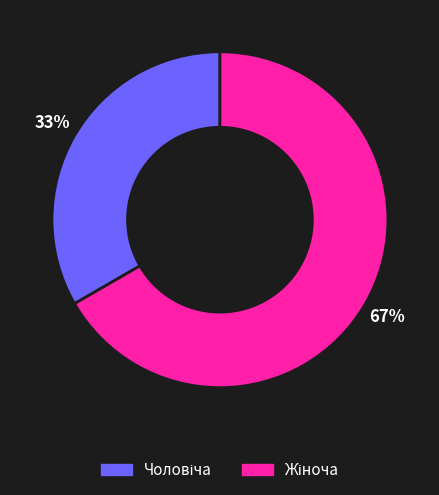

Is there any slice that represents more than half of the pie?

Yes